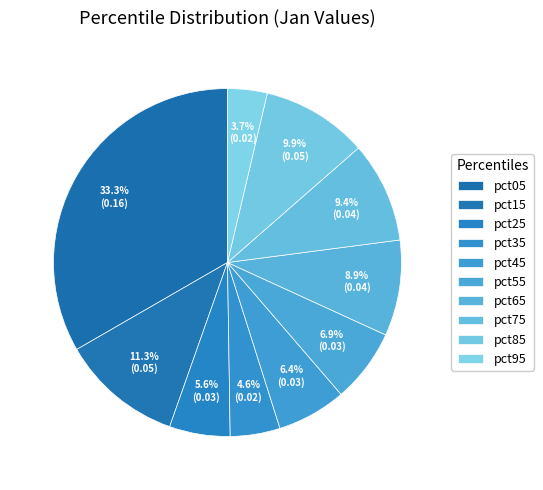

How many slices are in this pie chart?

10